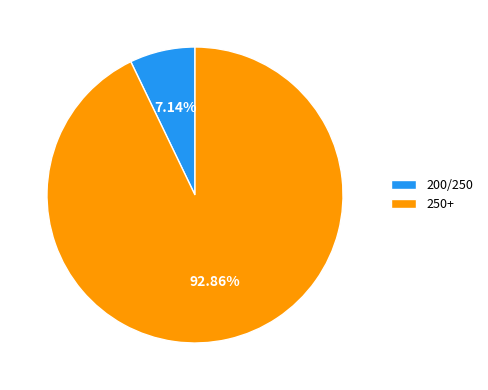

What is the majority slice?

250+